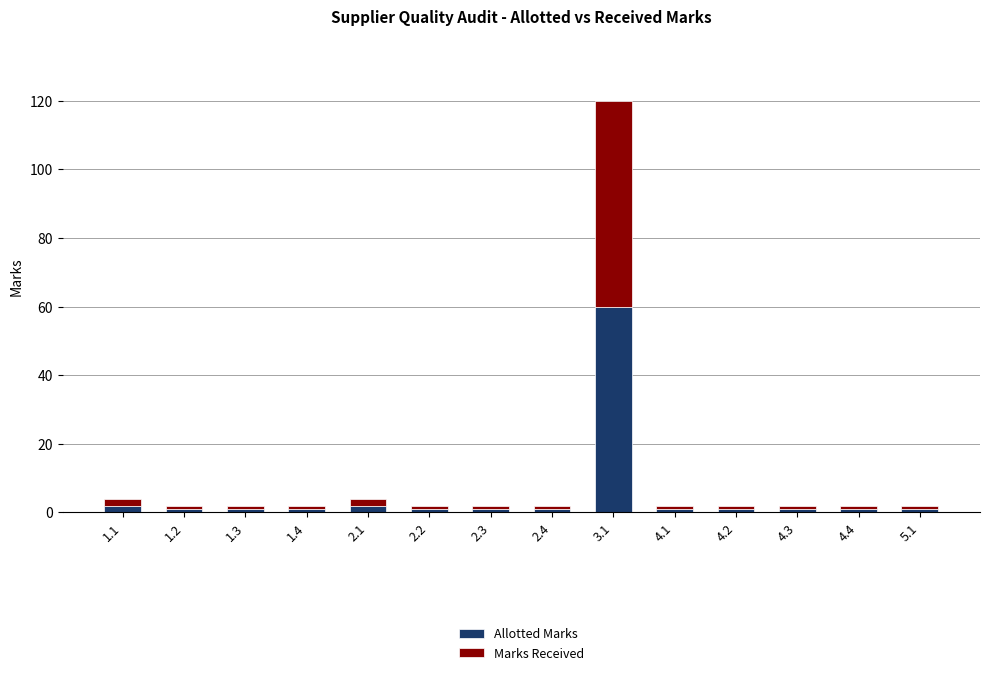

At which category is the sum across all series the highest?

3.1